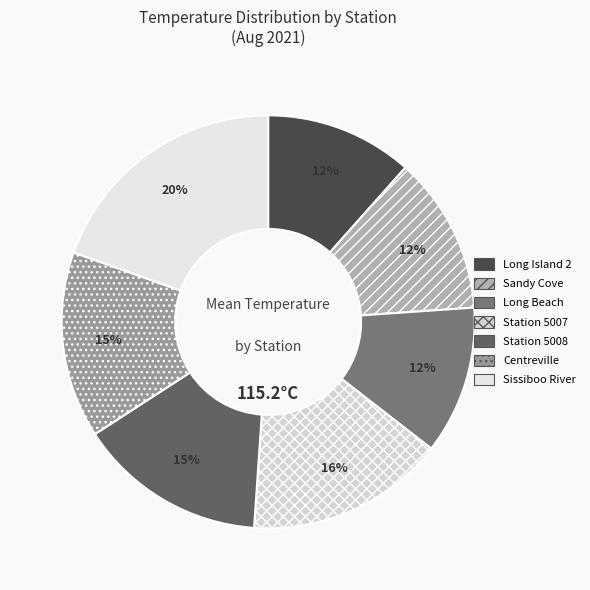

How many slices are in this pie chart?

7